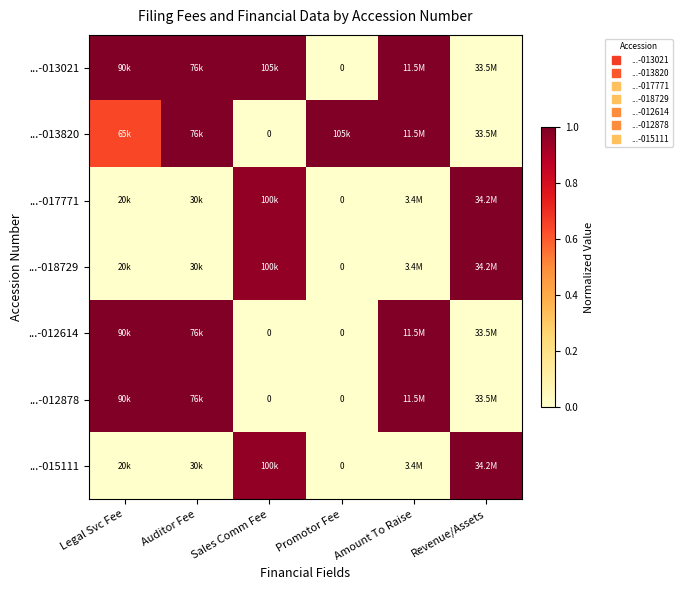

What is the sum of the ...-012878 values at Sales Comm Fee and Amount To Raise?

1.0